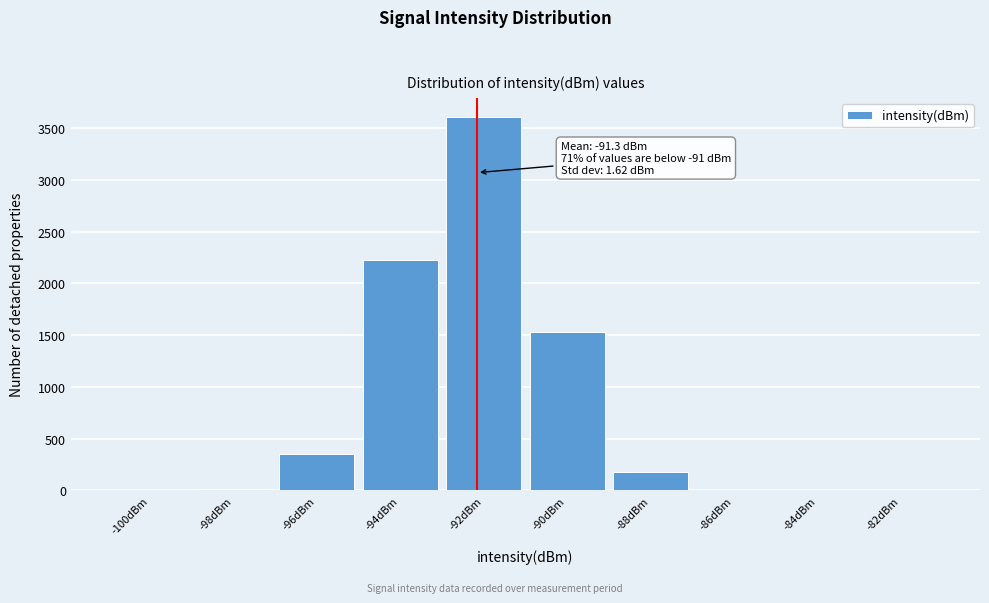

Which category has the highest value across all series?

-92dBm